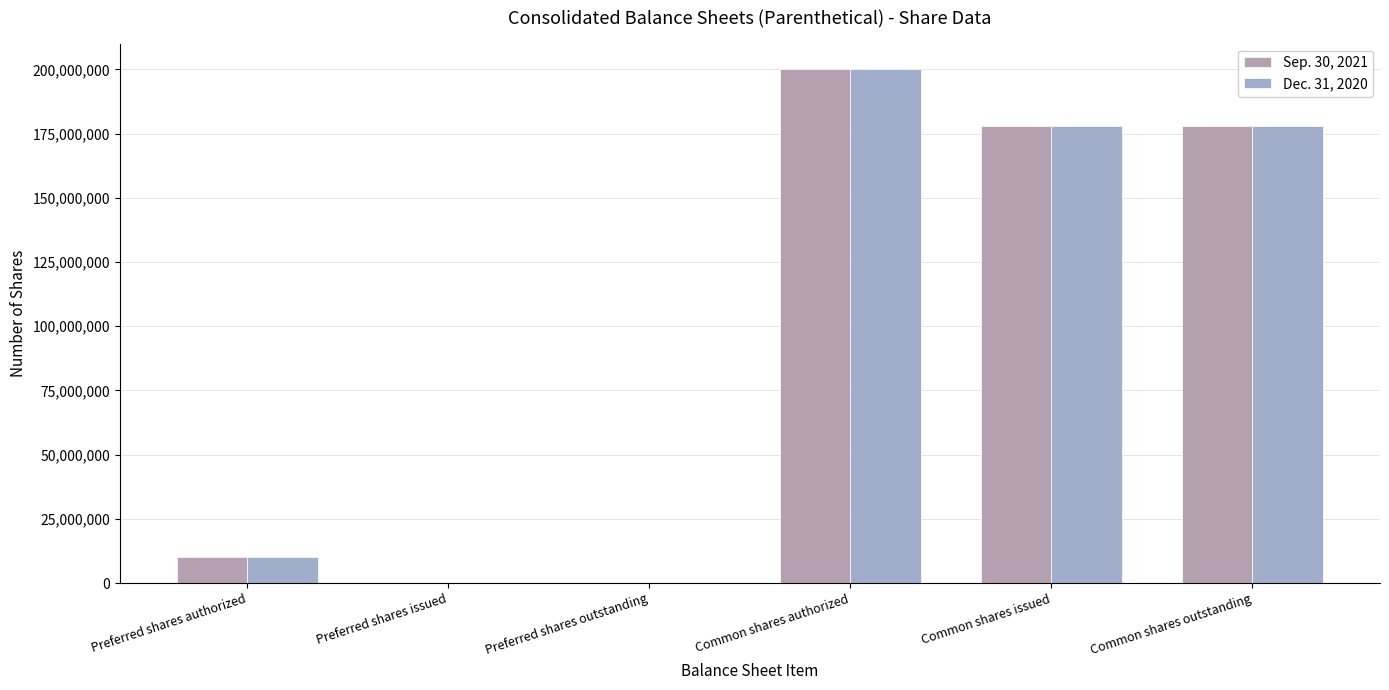

How many series are shown in this chart?

2